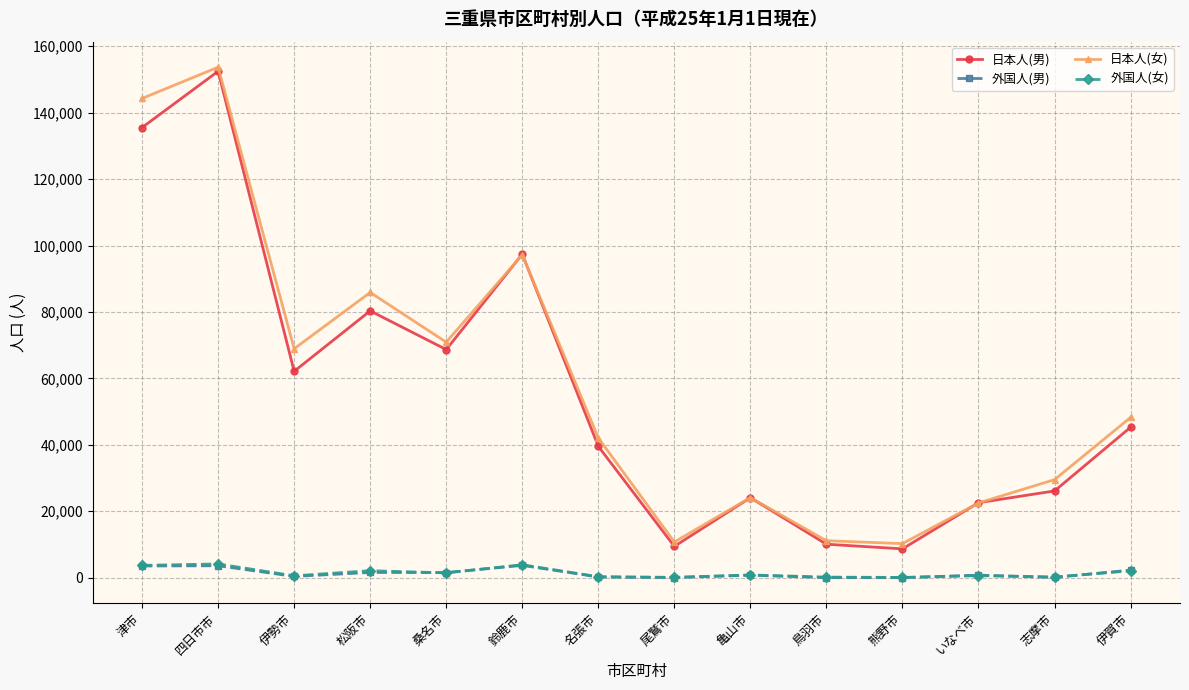

What is the average value of the 日本人(男) series?

55882